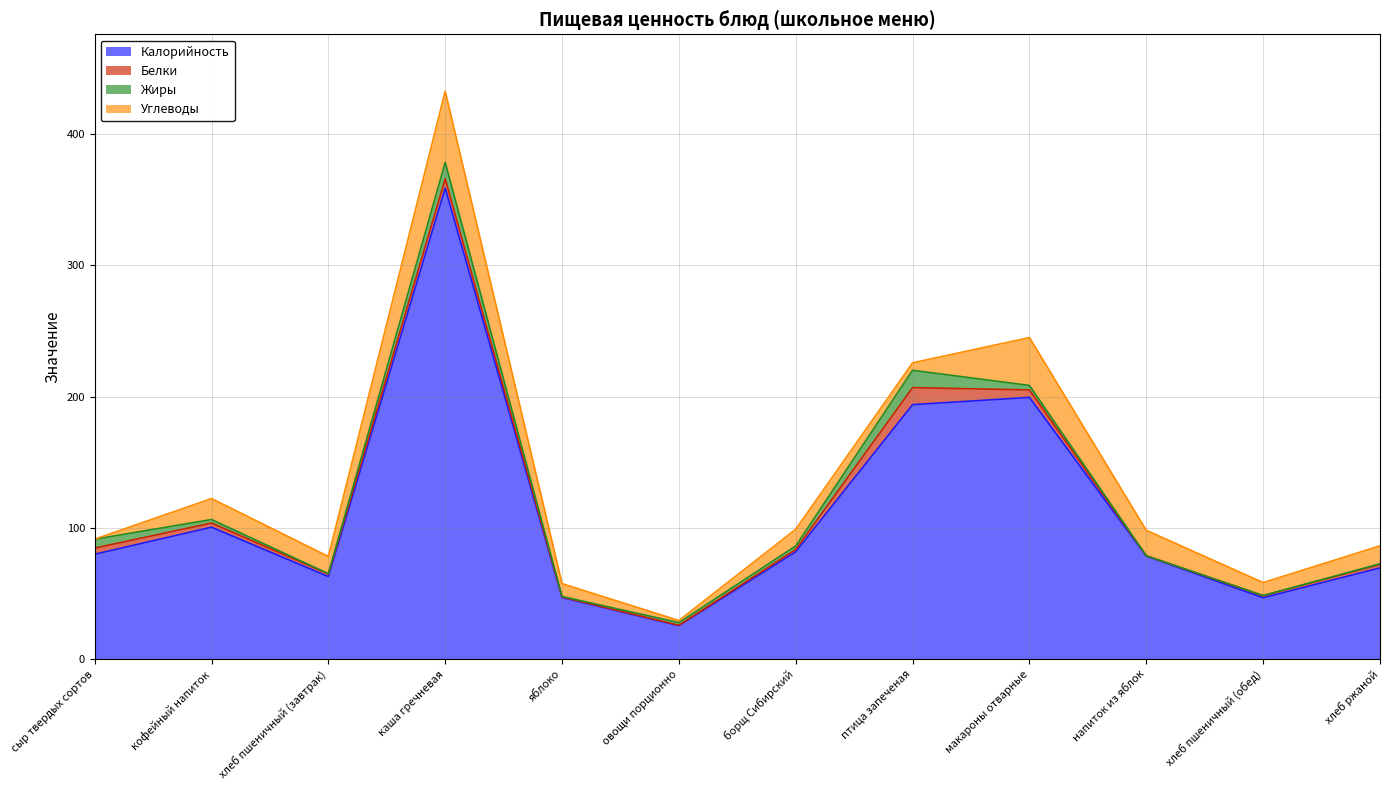

Reading right to left, list all the values displayed in this chart.

Калорийность: 69.6	46.9	78.6	199.5	194.0	81.9	25.6	47.0	358.9	63.0	100.6	80.0
Белки: 2.6	1.5	0.2	5.7	13.0	1.8	0.3	0.4	7.1	2.0	3.2	4.7
Жиры: 0.5	0.2	0.0	3.4	13.2	2.6	2.0	0.4	12.5	0.2	2.7	6.8
Углеводы: 13.7	9.8	19.4	36.5	5.7	12.7	1.6	9.8	54.3	13.1	15.9	0.0